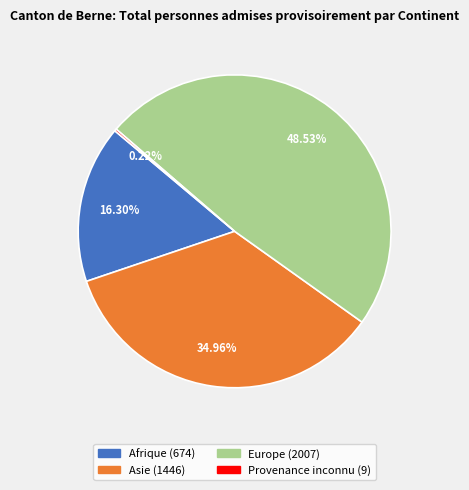

Is Afrique the majority of the pie?

No